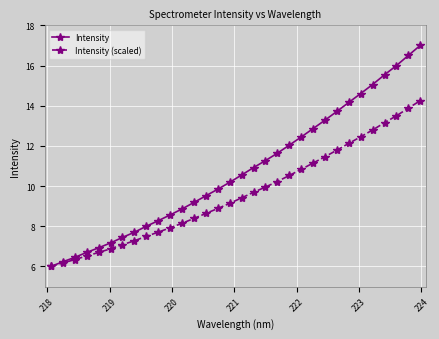

What is the value of the Intensity point at the 14th from the left?

9.5